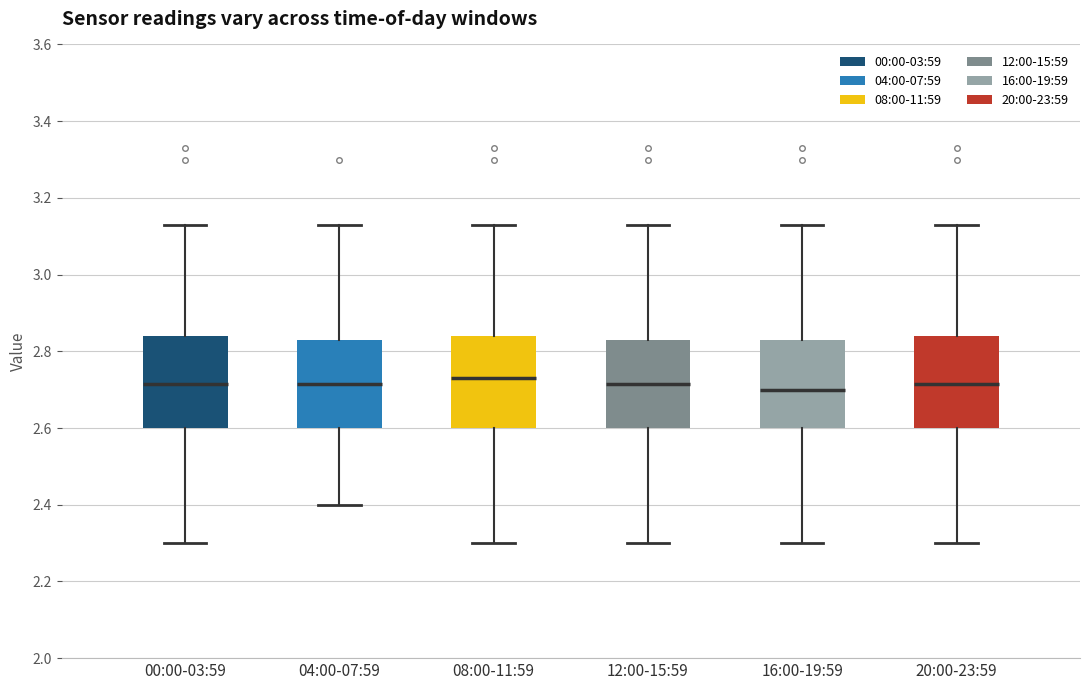

Reading left to right, read every box against the y-axis: the position of its median line, the range the box covers, and the ends of its whiskers. The values are not printed on the chart, so give them approximately, as read against the axis.

00:00-03:59: median 2.72, box 2.60 to 2.84, whiskers 2.30 to 3.14
04:00-07:59: median 2.72, box 2.60 to 2.84, whiskers 2.40 to 3.14
08:00-11:59: median 2.74, box 2.60 to 2.84, whiskers 2.30 to 3.14
12:00-15:59: median 2.72, box 2.60 to 2.84, whiskers 2.30 to 3.14
16:00-19:59: median 2.70, box 2.60 to 2.84, whiskers 2.30 to 3.14
20:00-23:59: median 2.72, box 2.60 to 2.84, whiskers 2.30 to 3.14